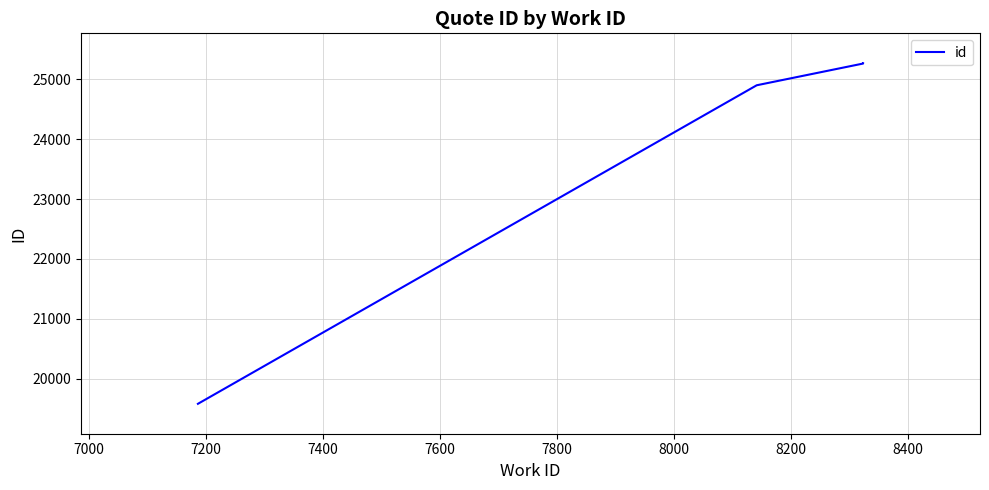

How many values are below 25266?

2